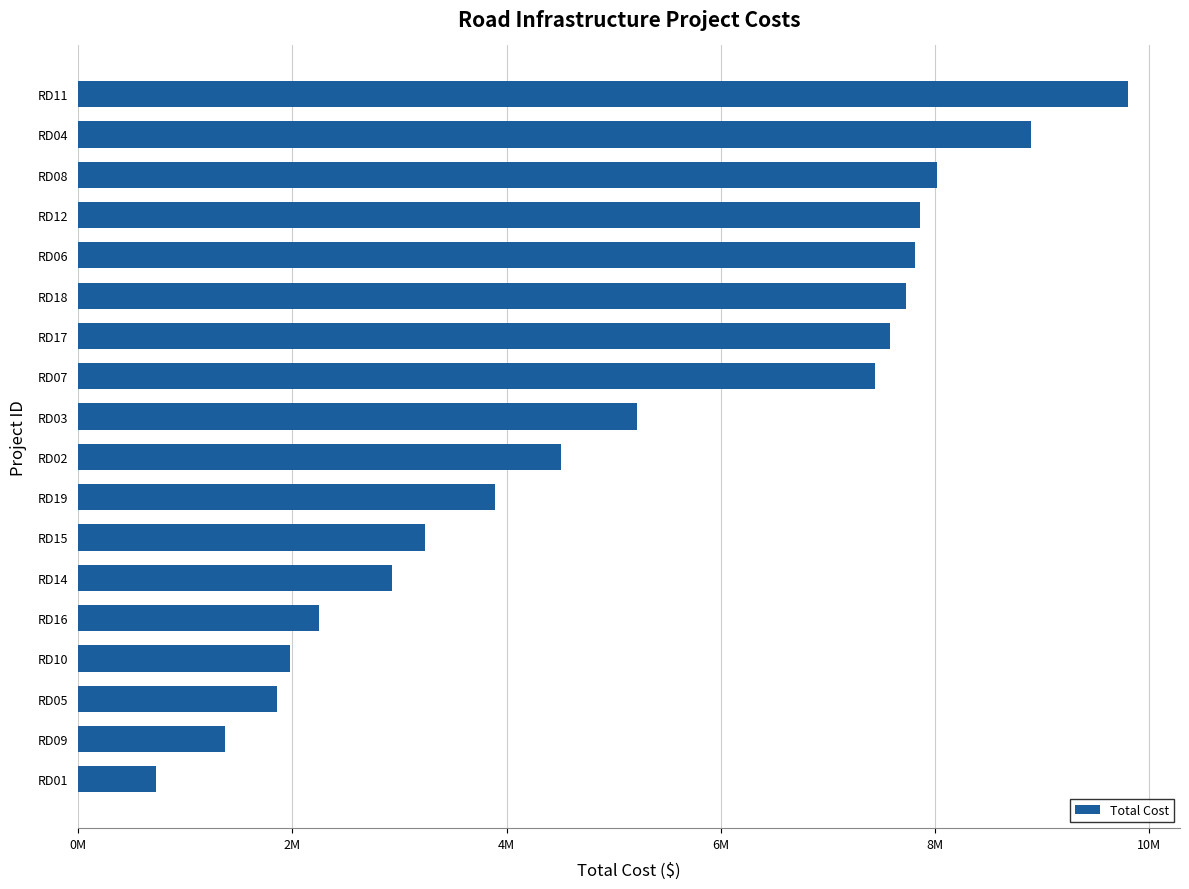

Does the chart contain any negative values?

No